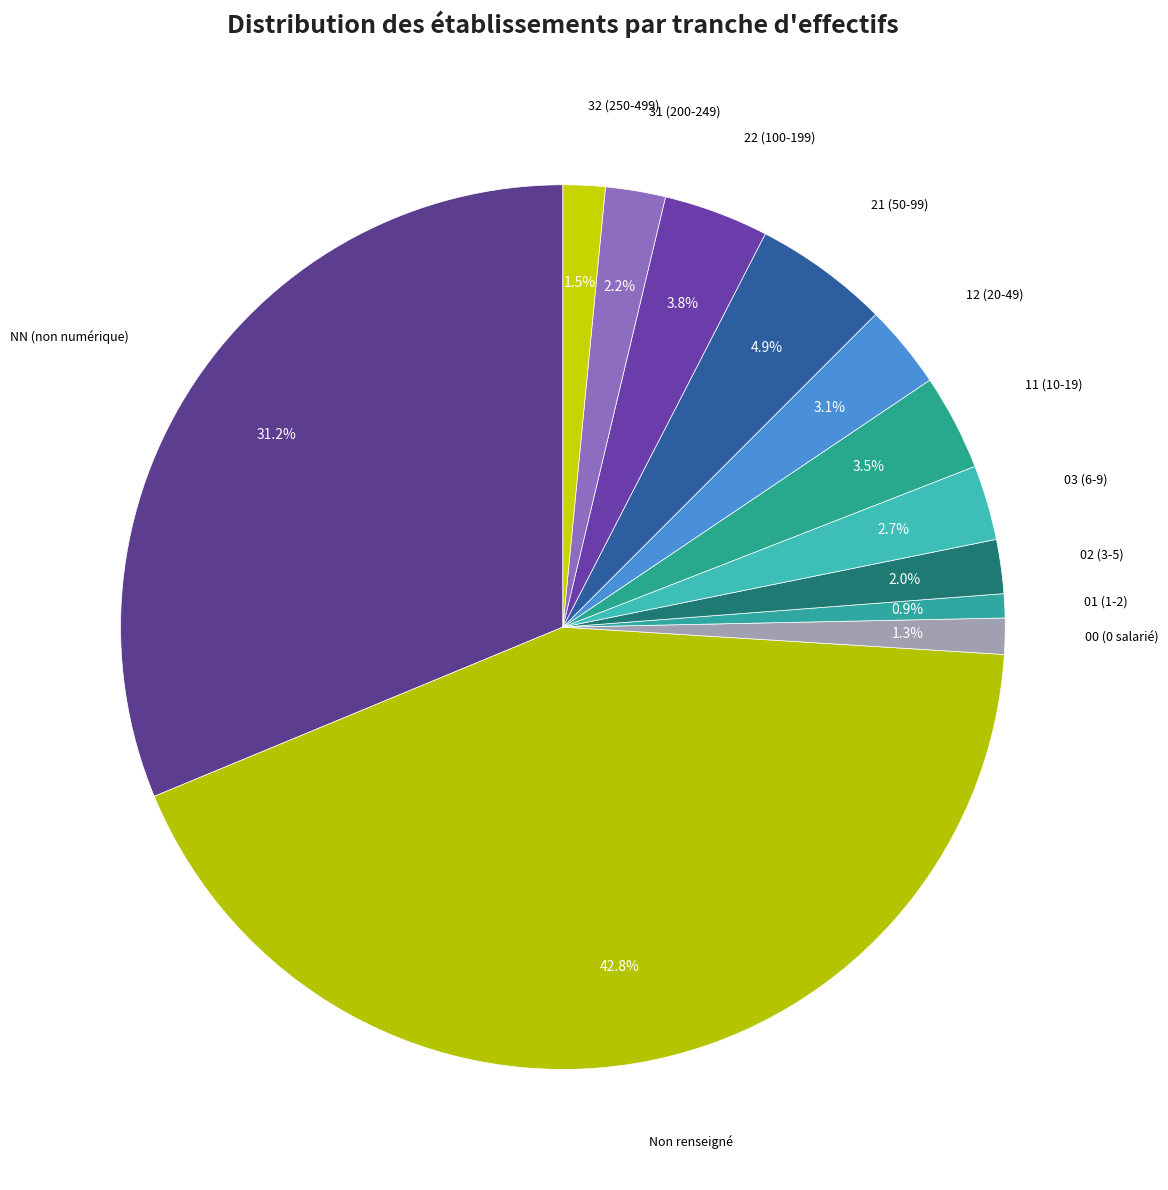

Is there any slice that represents more than half of the pie?

No